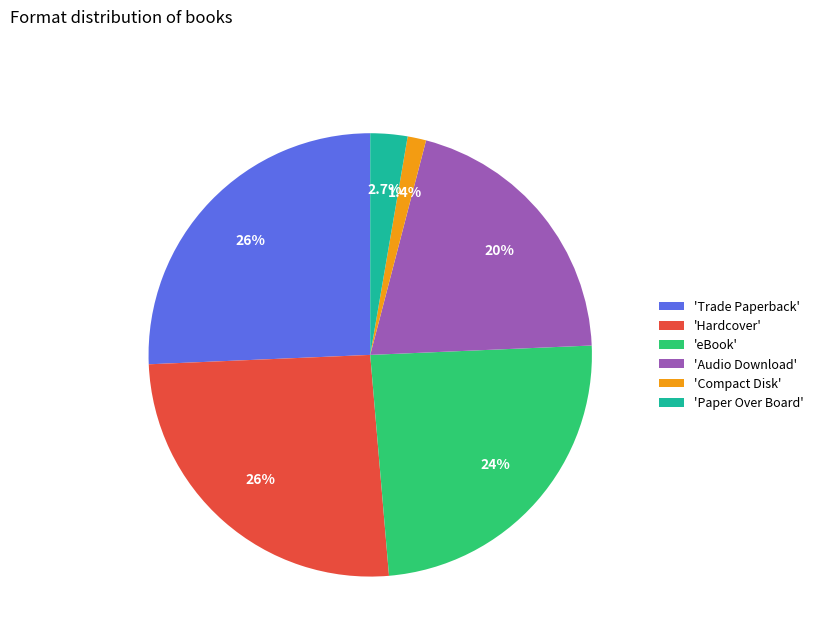

Count the number of slices in the pie.

6